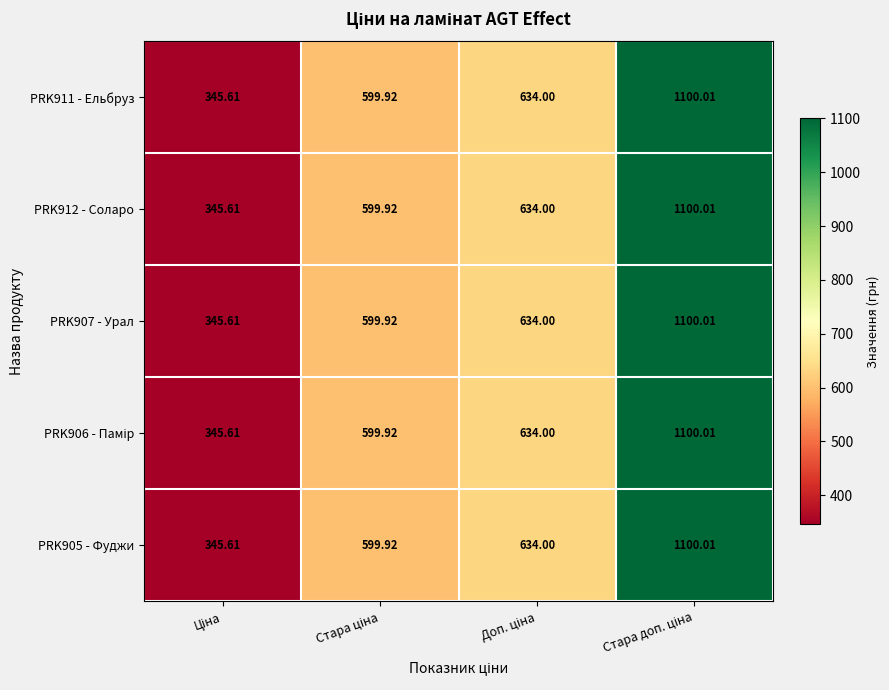

At how many categories does at least one series exceed 480?

3